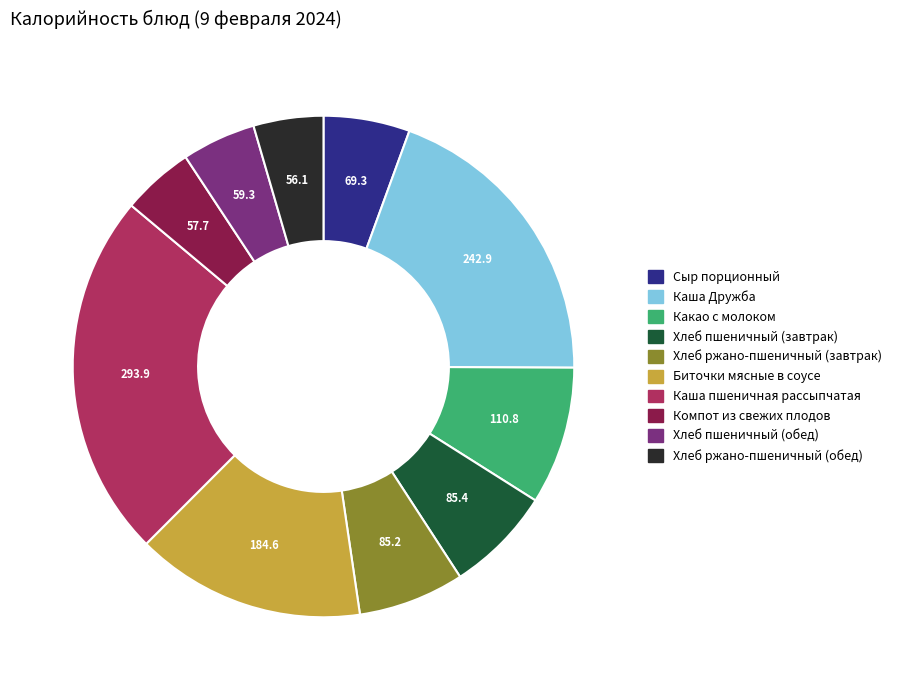

Between Биточки мясные в соусе and Каша пшеничная рассыпчатая, which is larger?

Каша пшеничная рассыпчатая